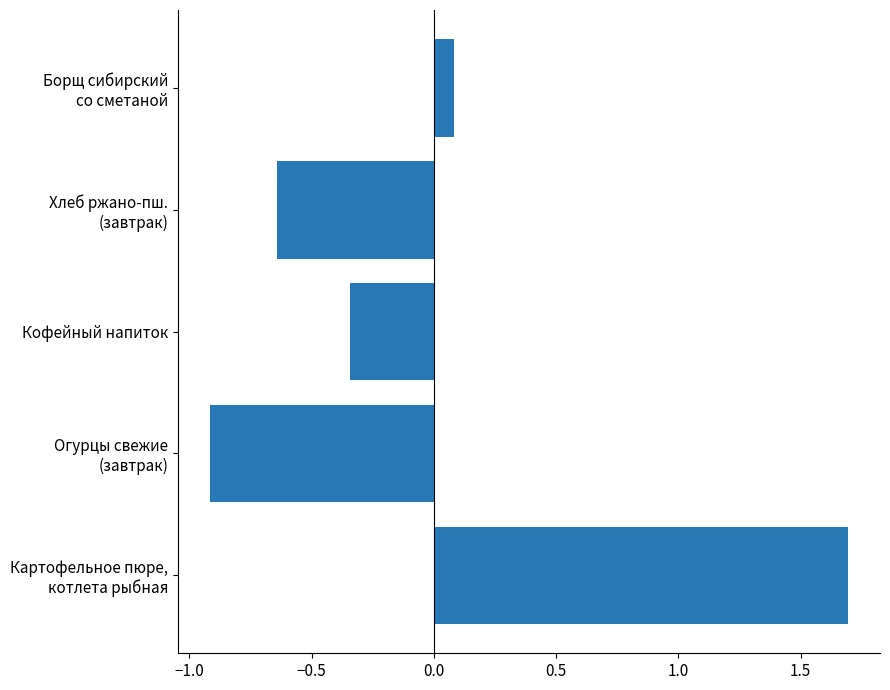

What is the difference between the maximum and second lowest values?

2.3